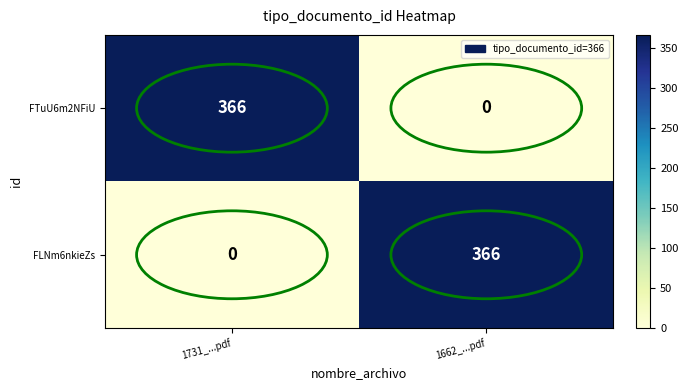

What is the sum of the FLNm6nkieZs values at 1731_...pdf and 1662_...pdf?

366